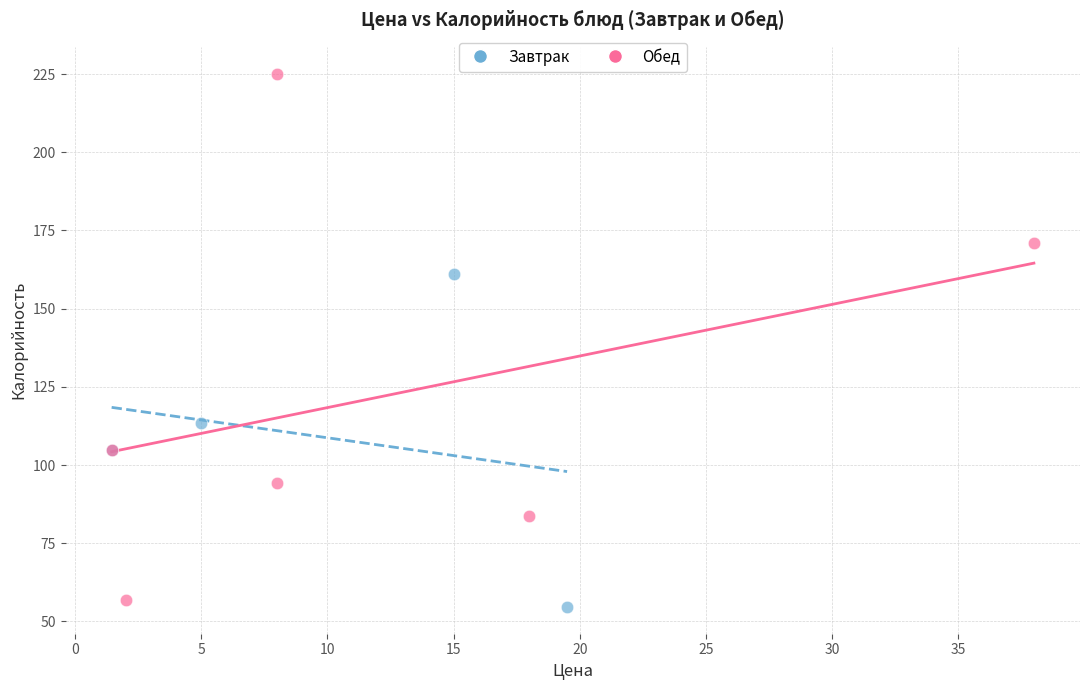

Which series reaches the maximum Y coordinate?

Обед